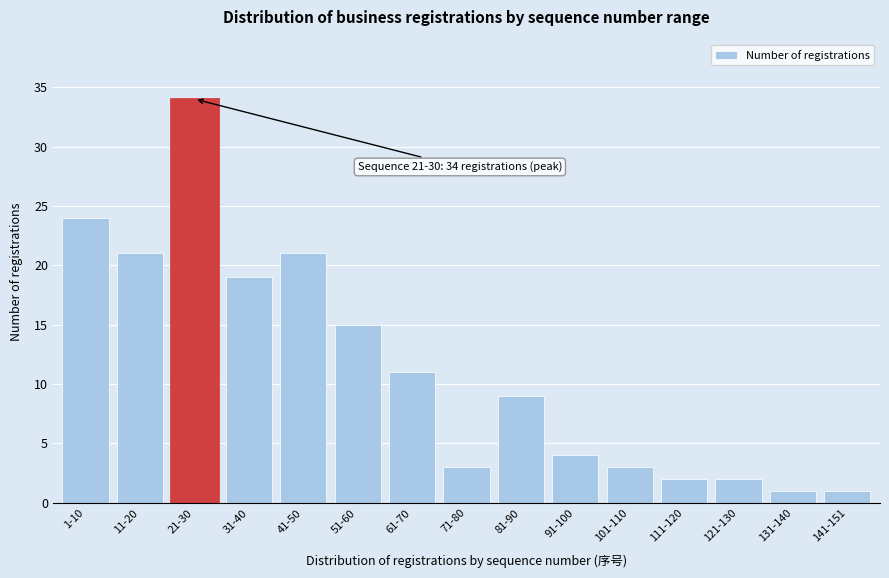

Reading left to right, transcribe all the data shown in this chart.

24	21	34	19	21	15	11	3	9	4	3	2	2	1	1